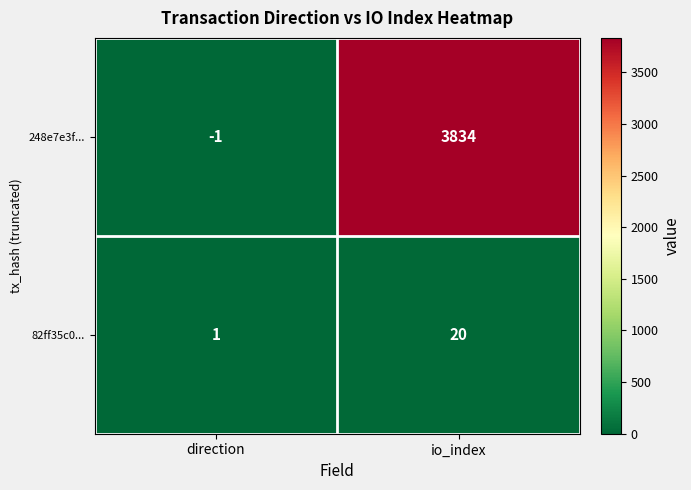

Reading left to right, what are all the values shown in this chart?

248e7e3f...: -1	3834
82ff35c0...: 1	20